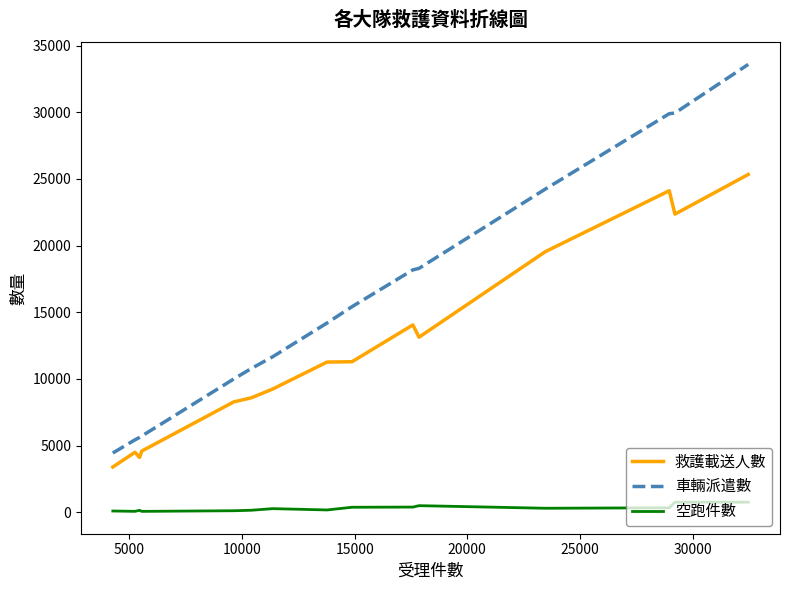

Is this an area chart (filled region under the line)?

No